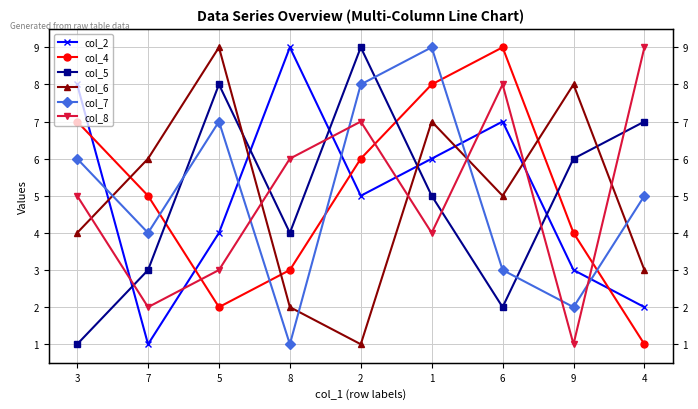

In col_5, how many points are higher than both neighbors (excluding endpoints)?

2